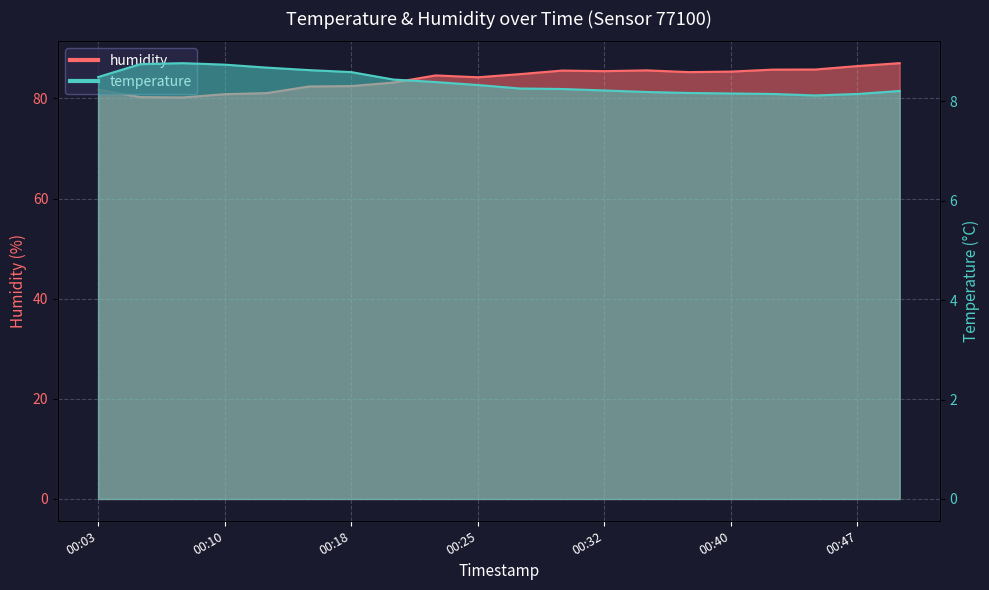

Count the number of categories in the chart.

20